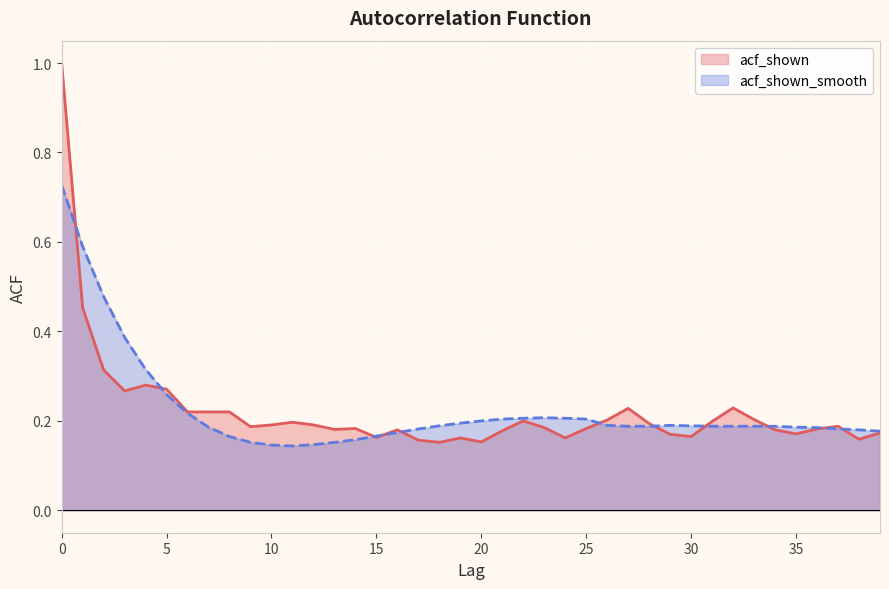

Where is the first local maximum for acf_shown_smooth?

23